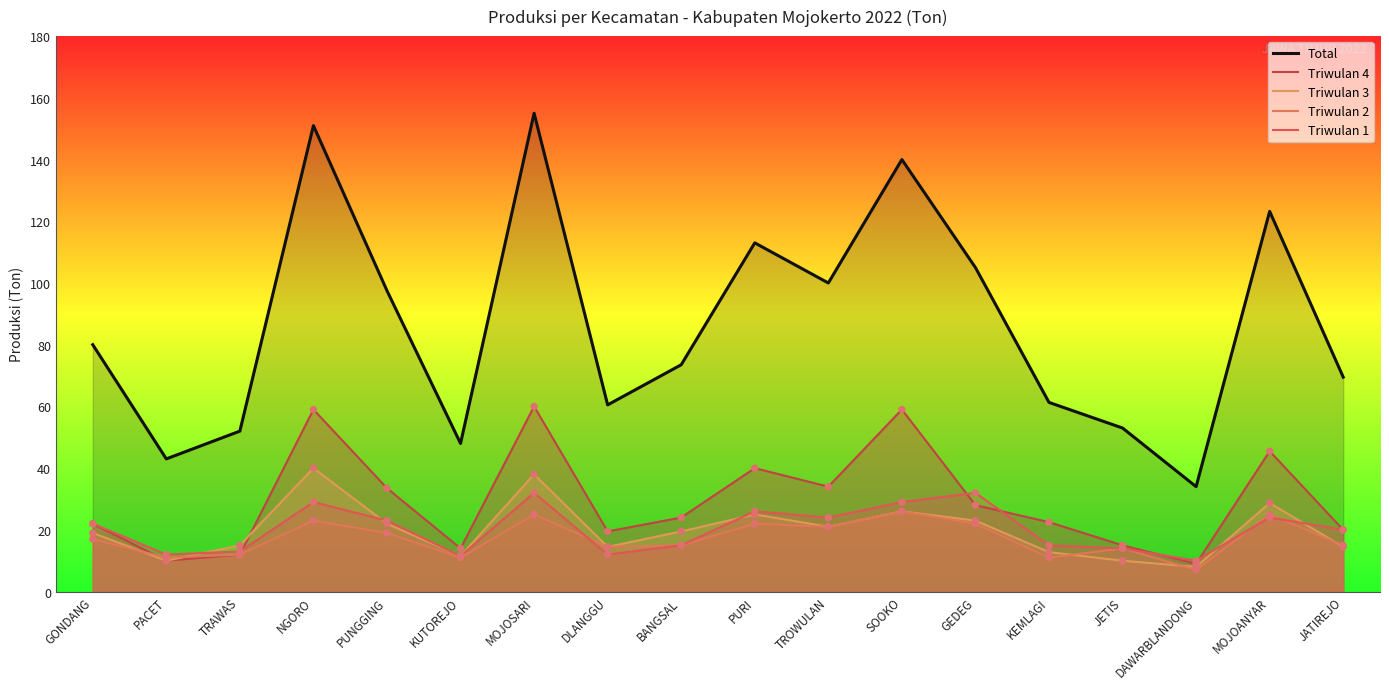

At which category is the sum across all series the highest?

MOJOSARI